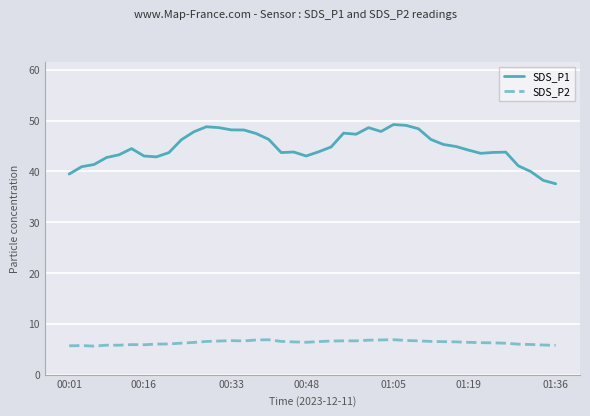

True or false: SDS_P1 and SDS_P2 intersect in this chart.

False